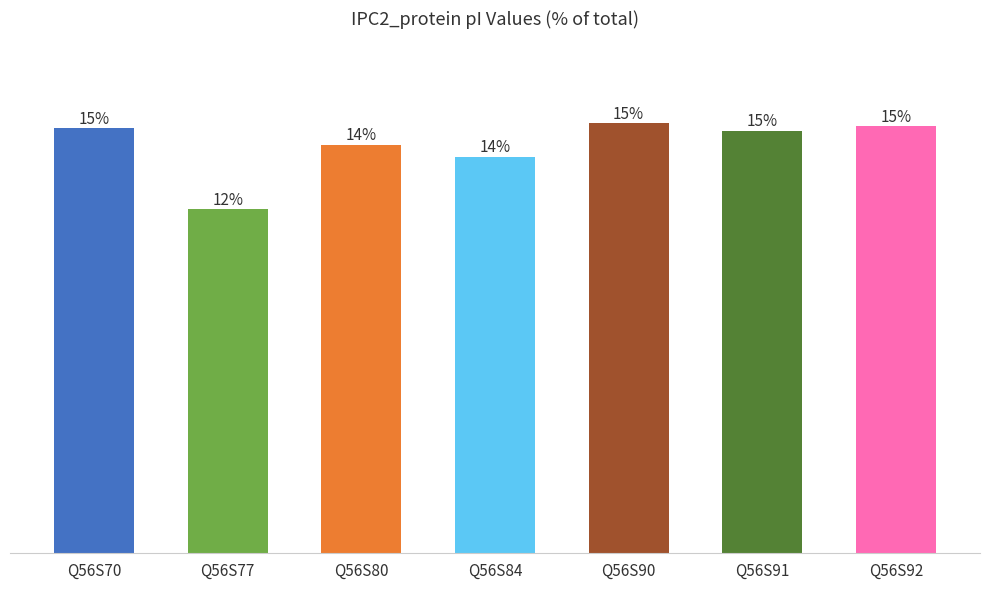

Reading left to right, list all the values displayed in this chart.

Q56S70=4.9	Q56S77=4.0	Q56S80=4.7	Q56S84=4.6	Q56S90=5.0	Q56S91=4.9	Q56S92=5.0